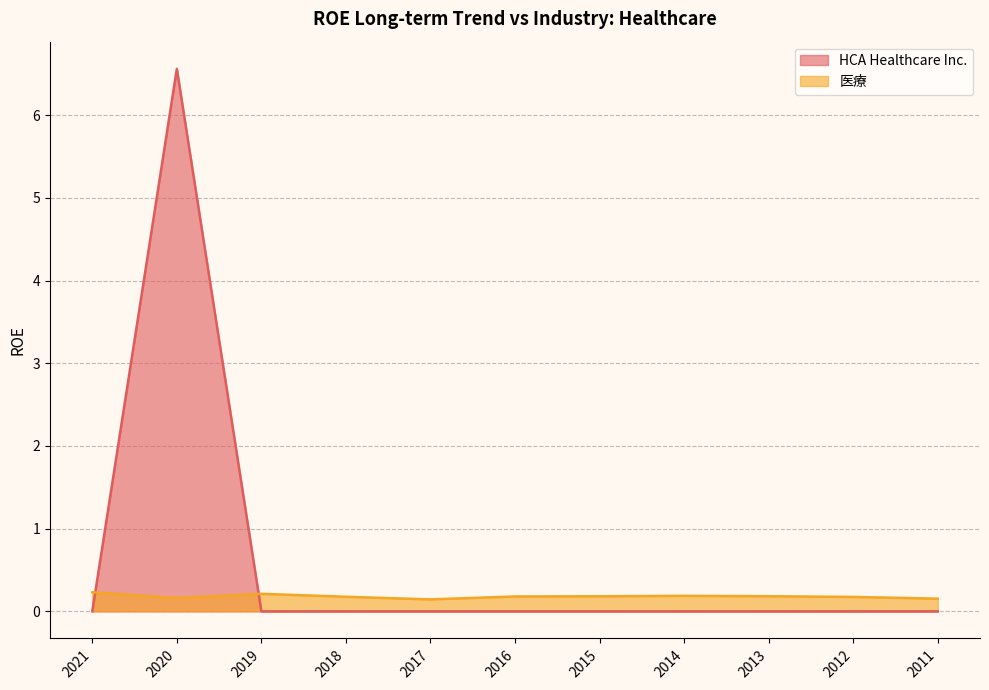

Is the value of HCA Healthcare Inc. at 2011 greater than the value of 医療 at 2012?

No